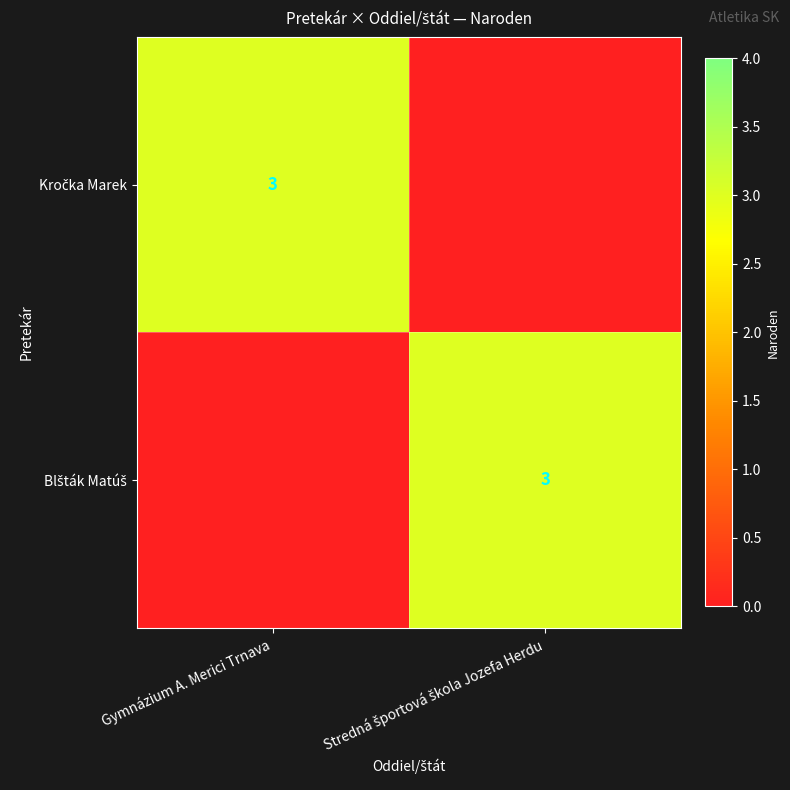

Is it true that Kročka Marek equals -1 at Stredná športová škola Jozefa Herdu?

False